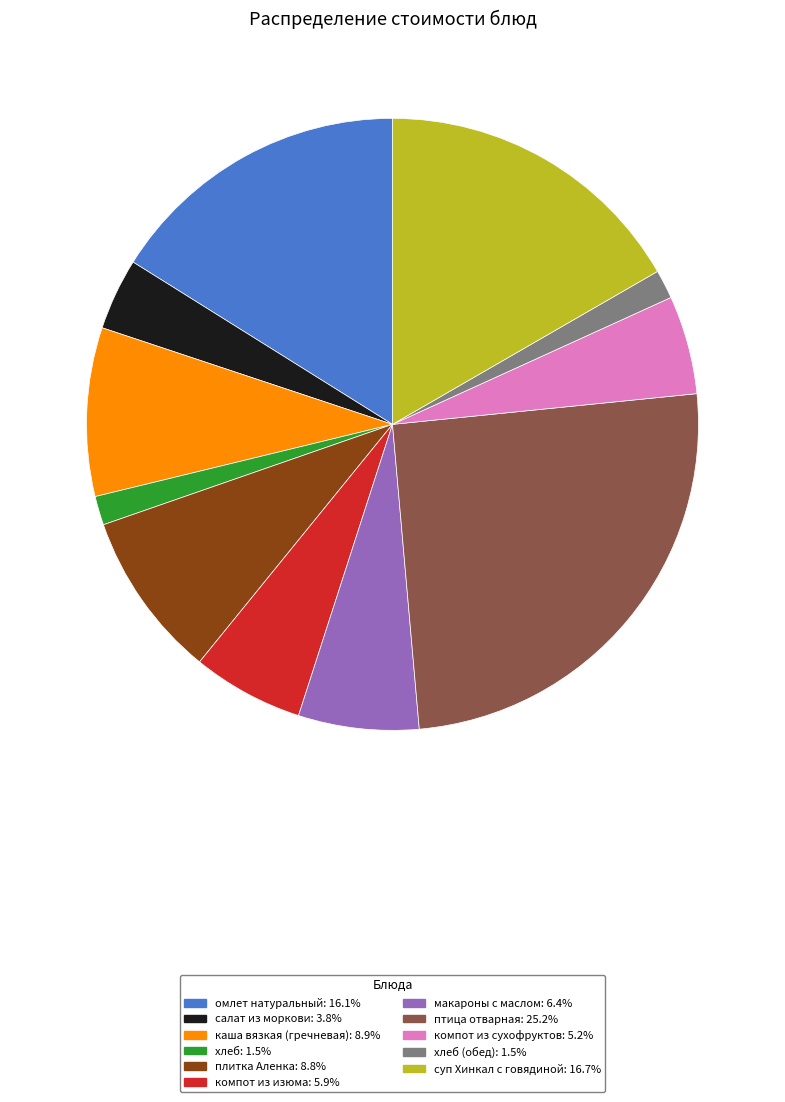

Does any single category account for the majority?

No